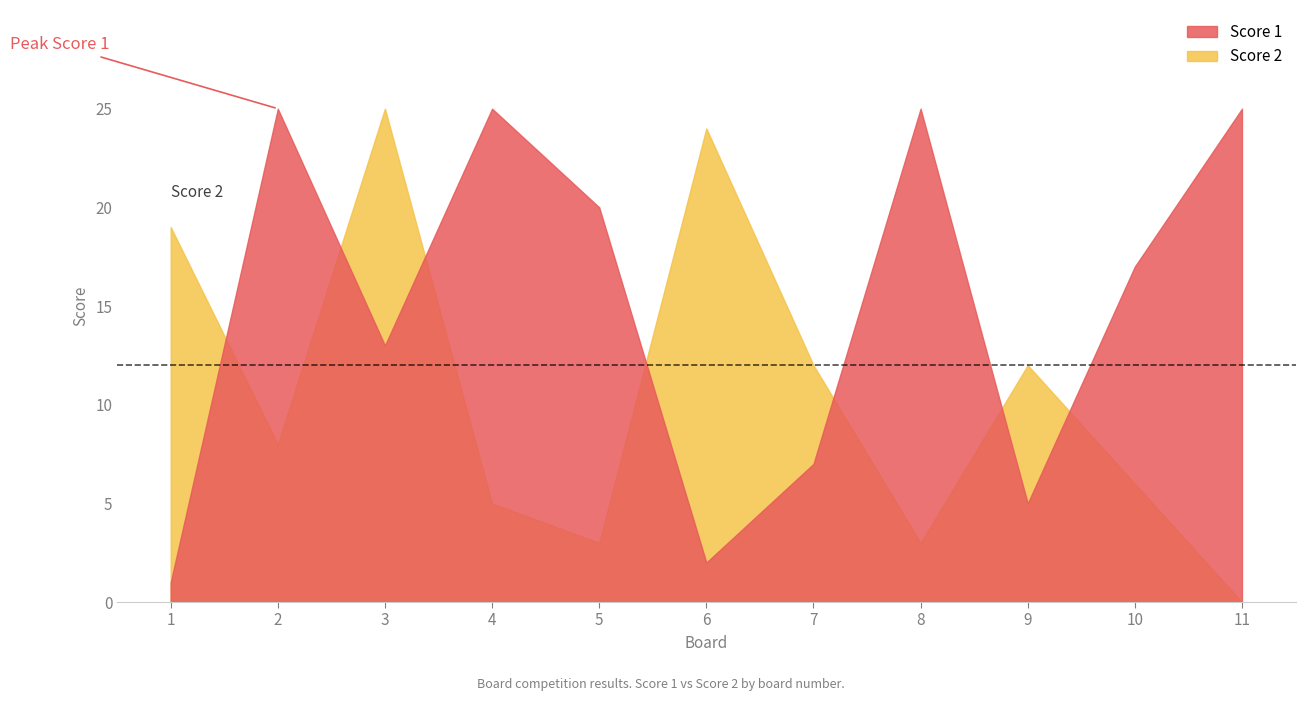

Which series has the largest total across all categories?

Score 1